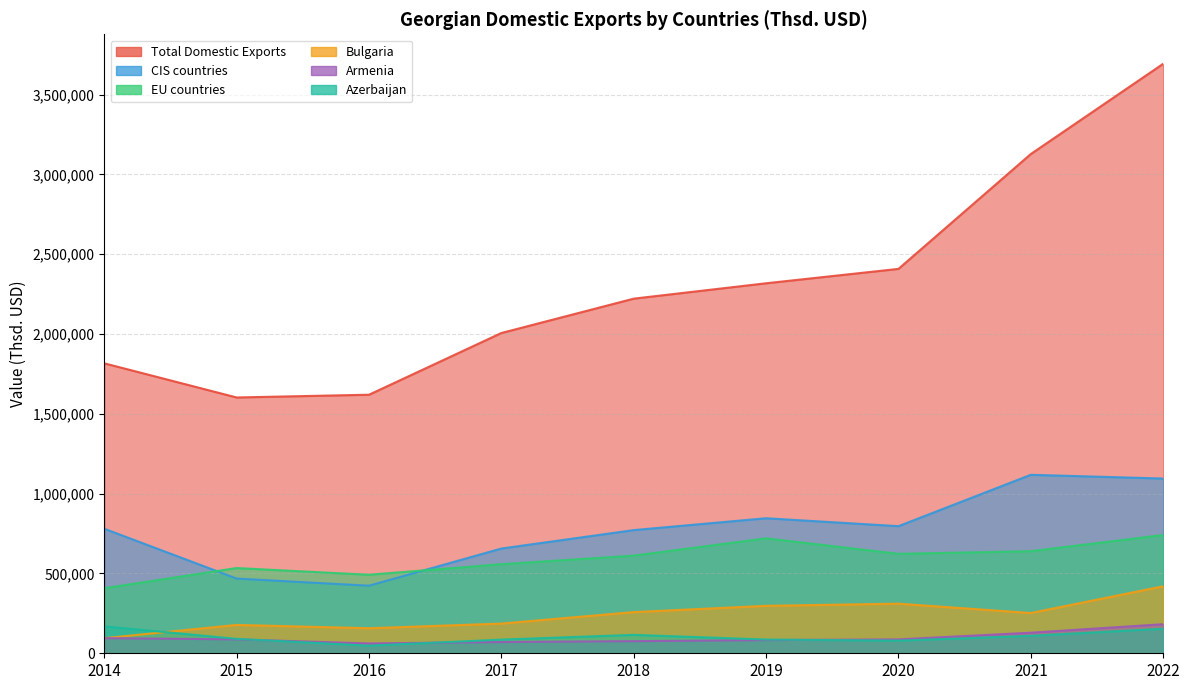

The CIS countries series shows 104742.3 at 2016. True or false?

False